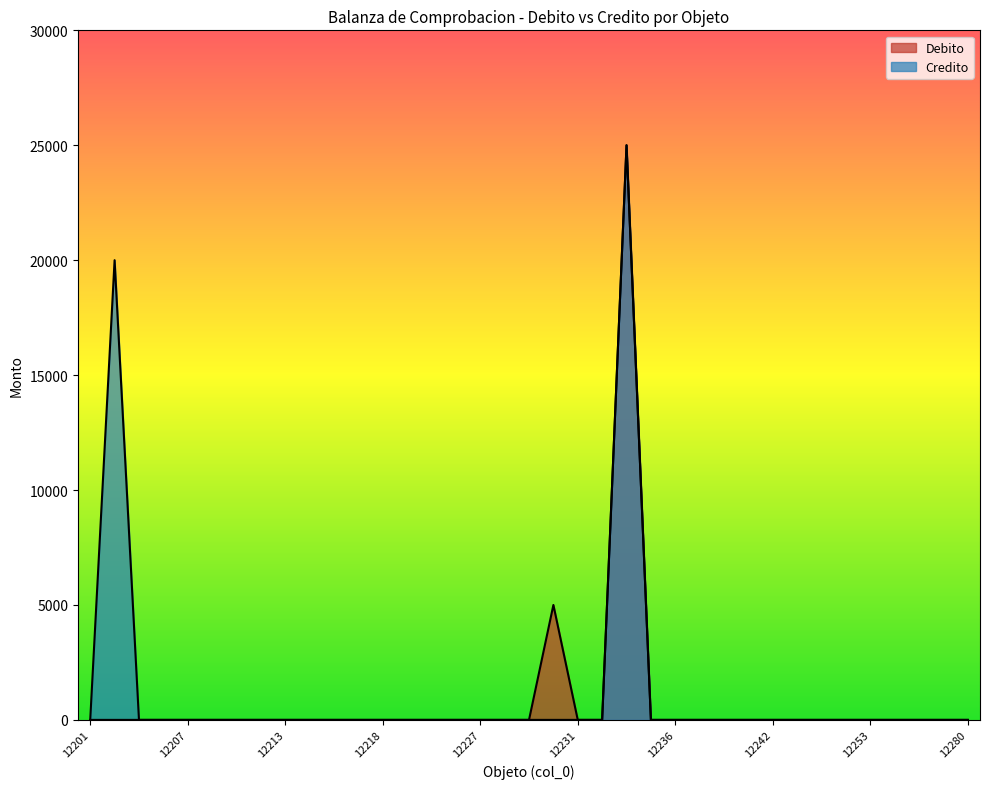

What is the difference between the second highest and minimum values in the Debito series?

5000